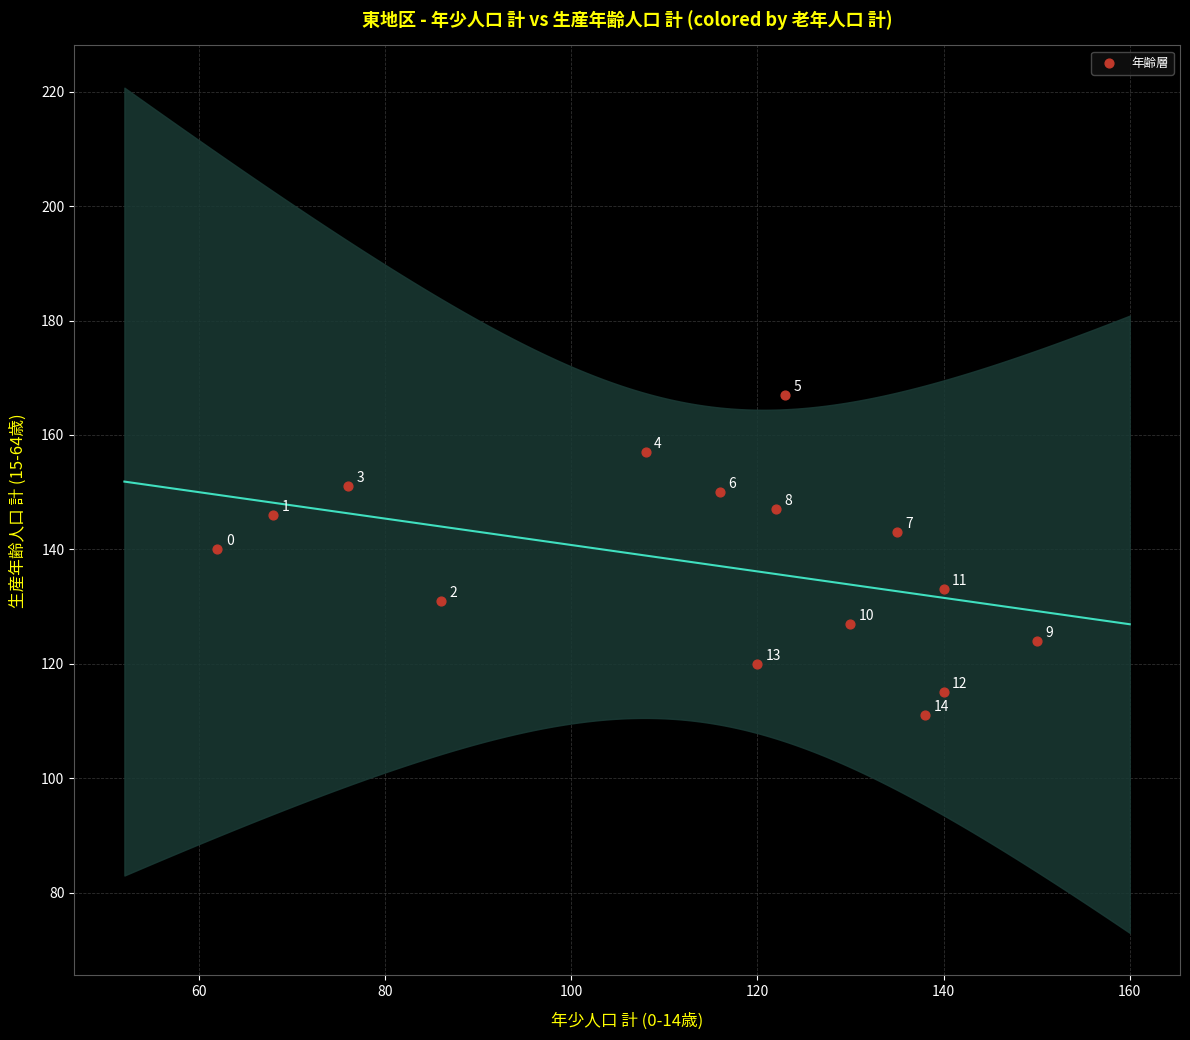

What is the range of X values (max minus min)?

88